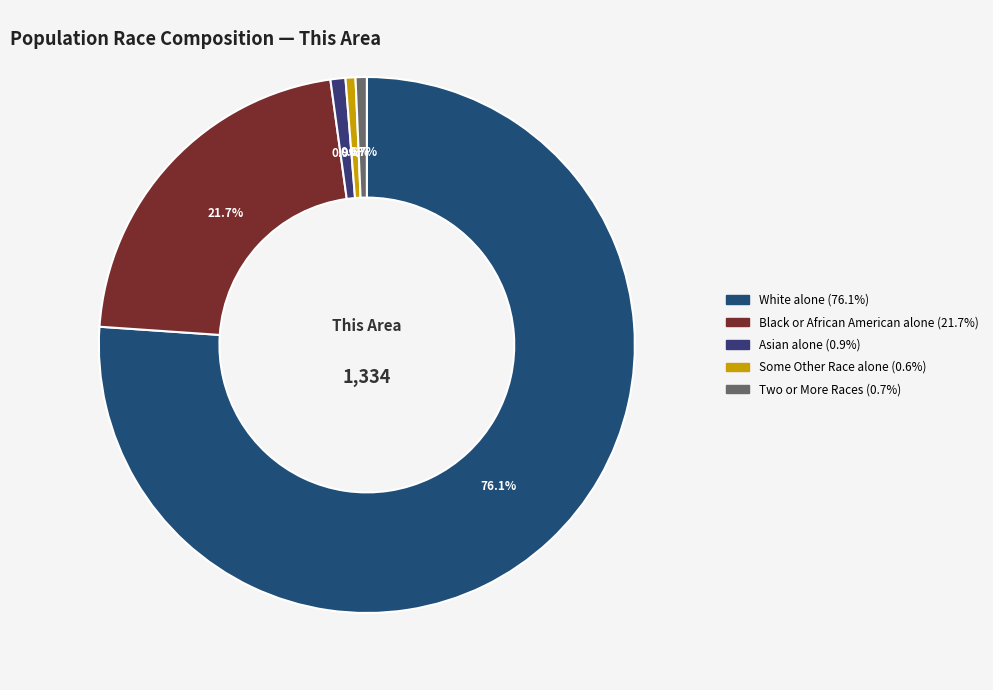

How many segments does this pie chart have?

5